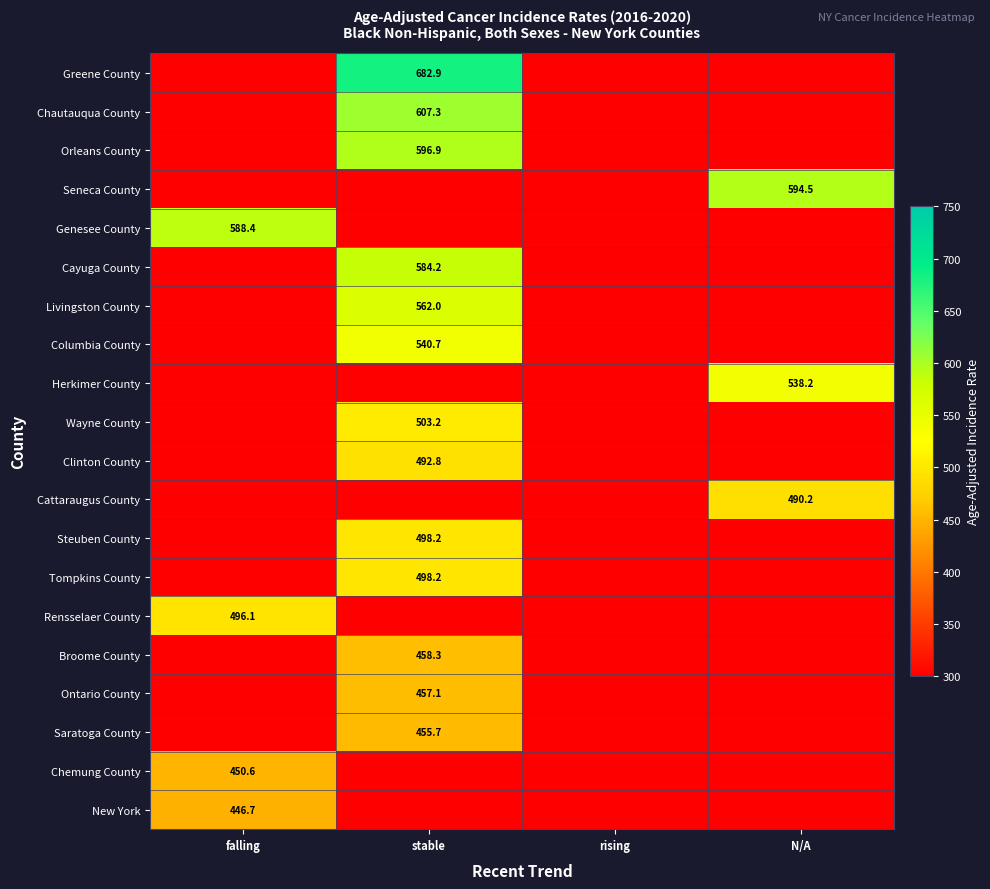

Which series has the widest spread of values?

Greene County